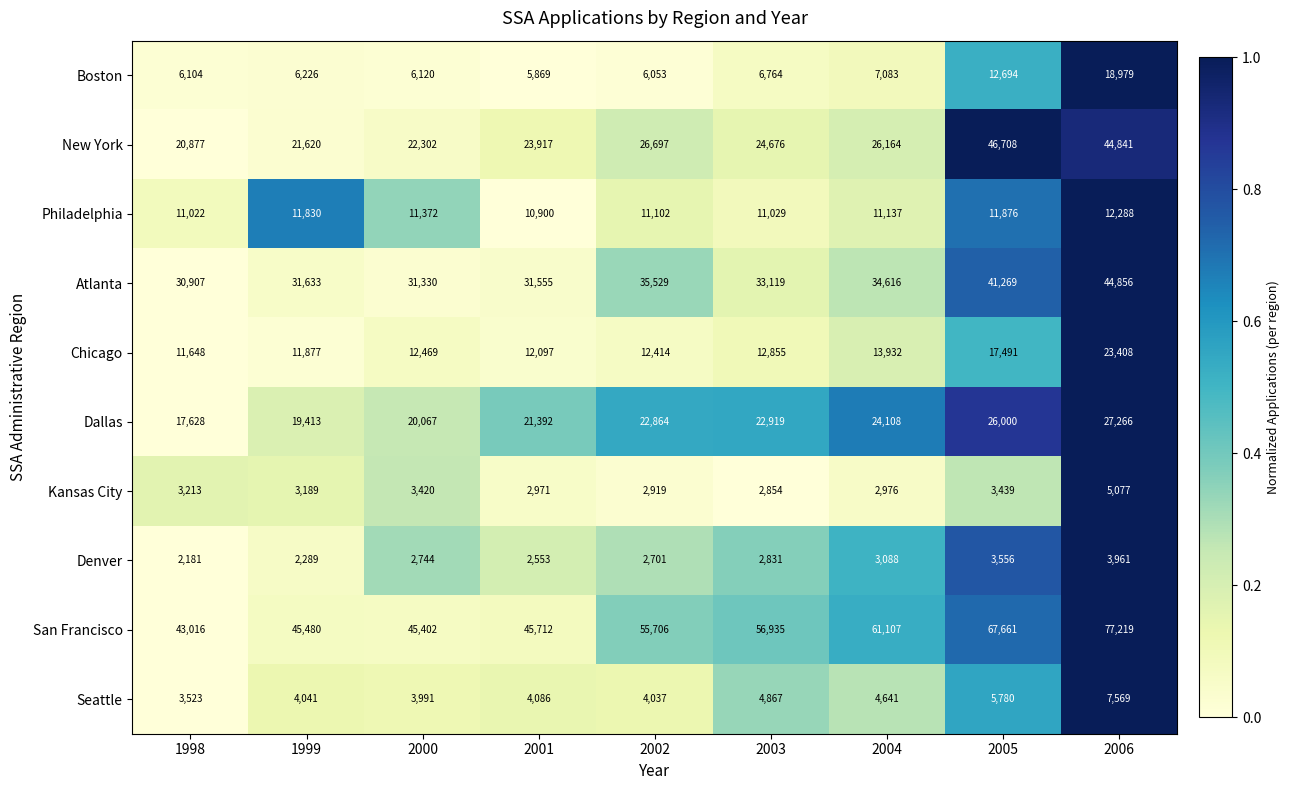

True or false: New York has a value of 26697 at 2002.

True